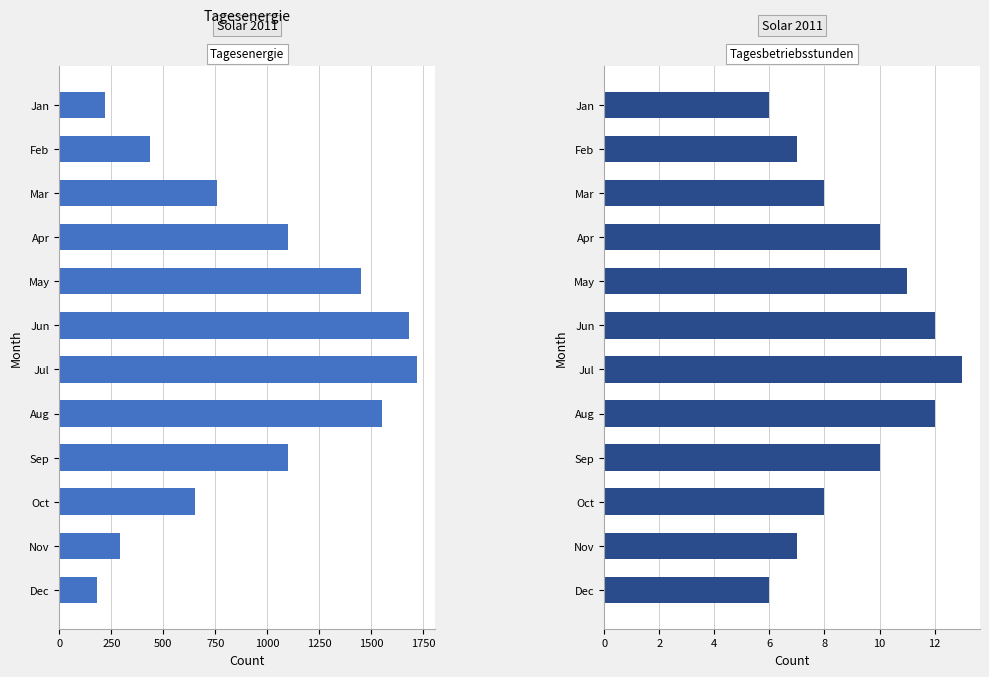

How many data points does each series have?

12